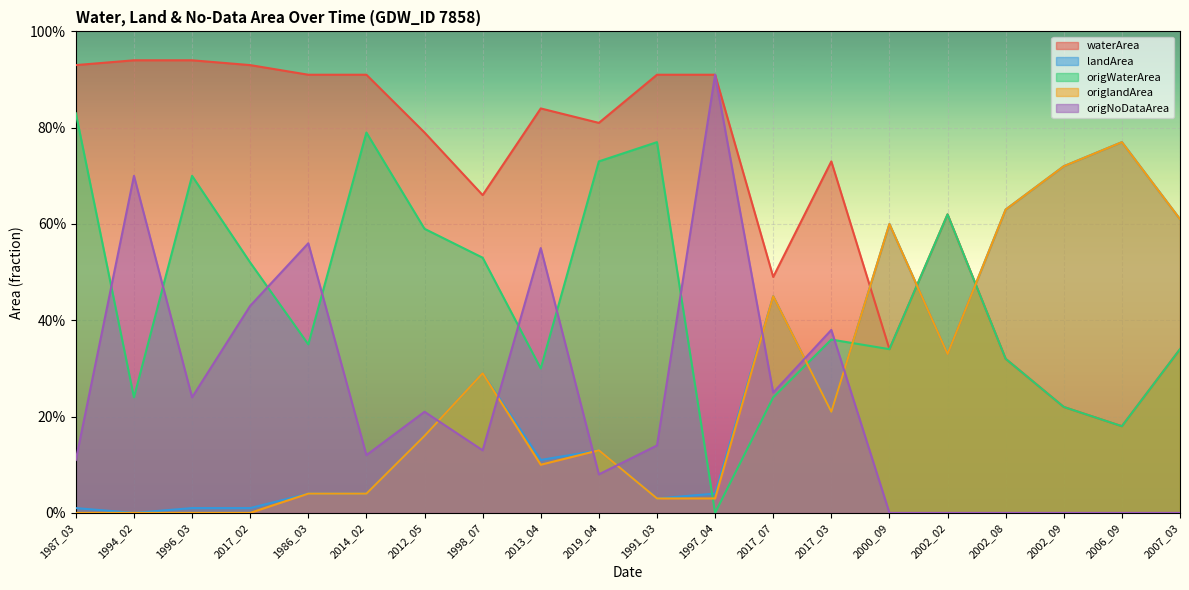

Is the value of origWaterArea at 1991_03 greater than the value of waterArea at 2002_09?

Yes